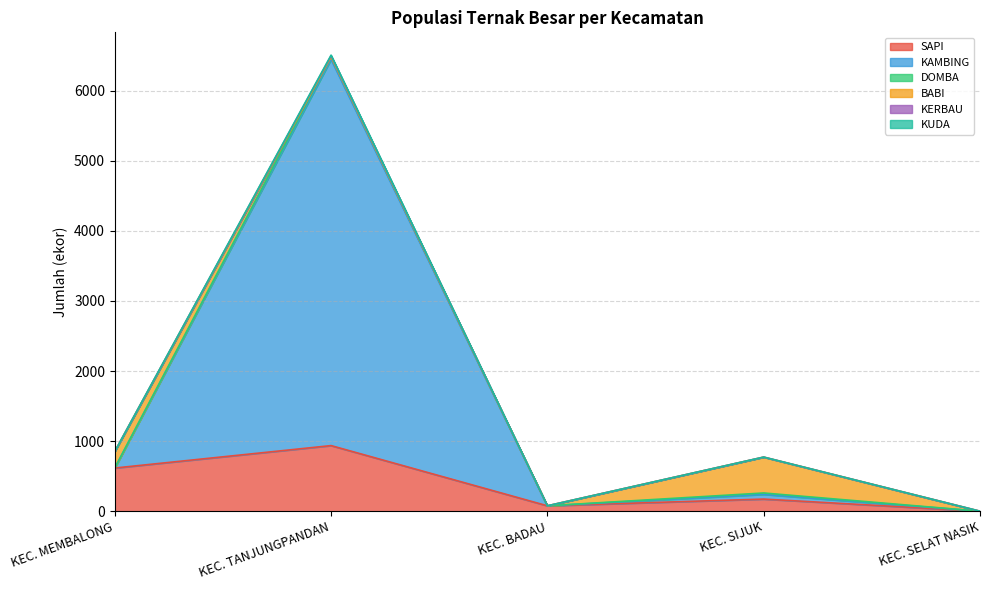

Which has a higher value, KEC. SIJUK or KEC. BADAU?

KEC. SIJUK